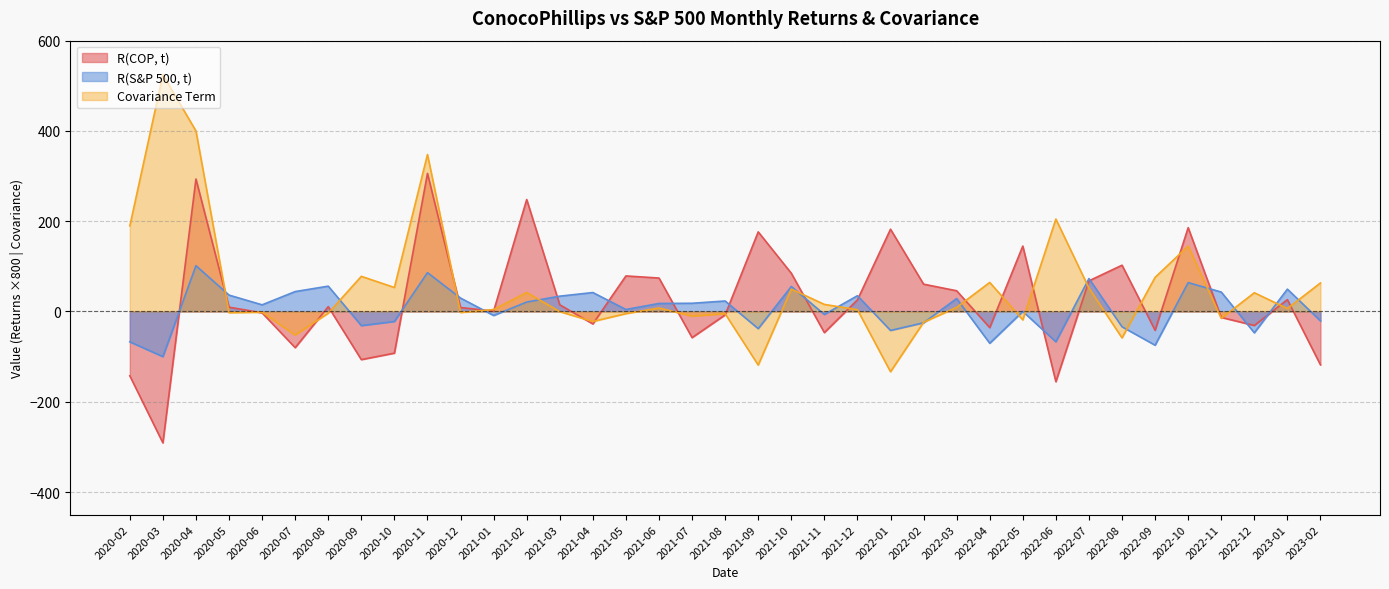

What are all the series names shown in the legend?

R(COP, t), R(S&P 500, t), Covariance Term